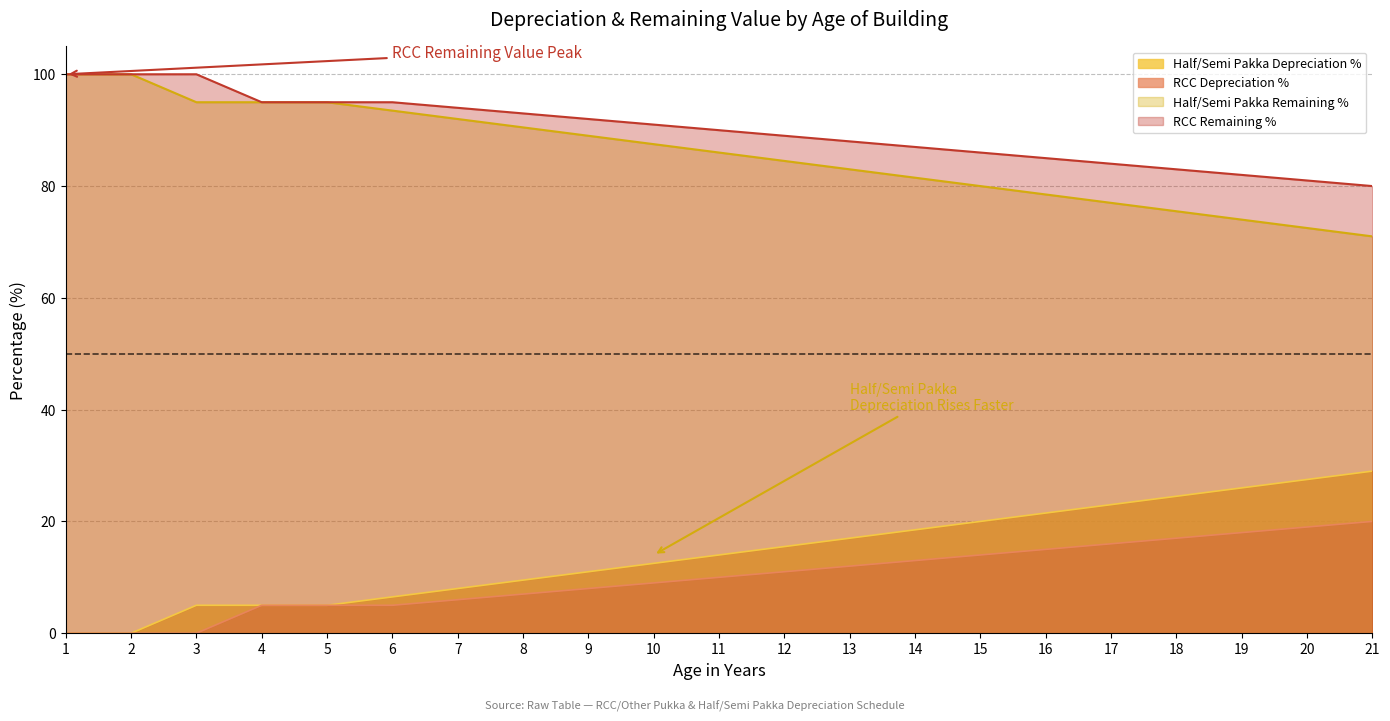

Which series has the largest total across all categories?

RCC Remaining %